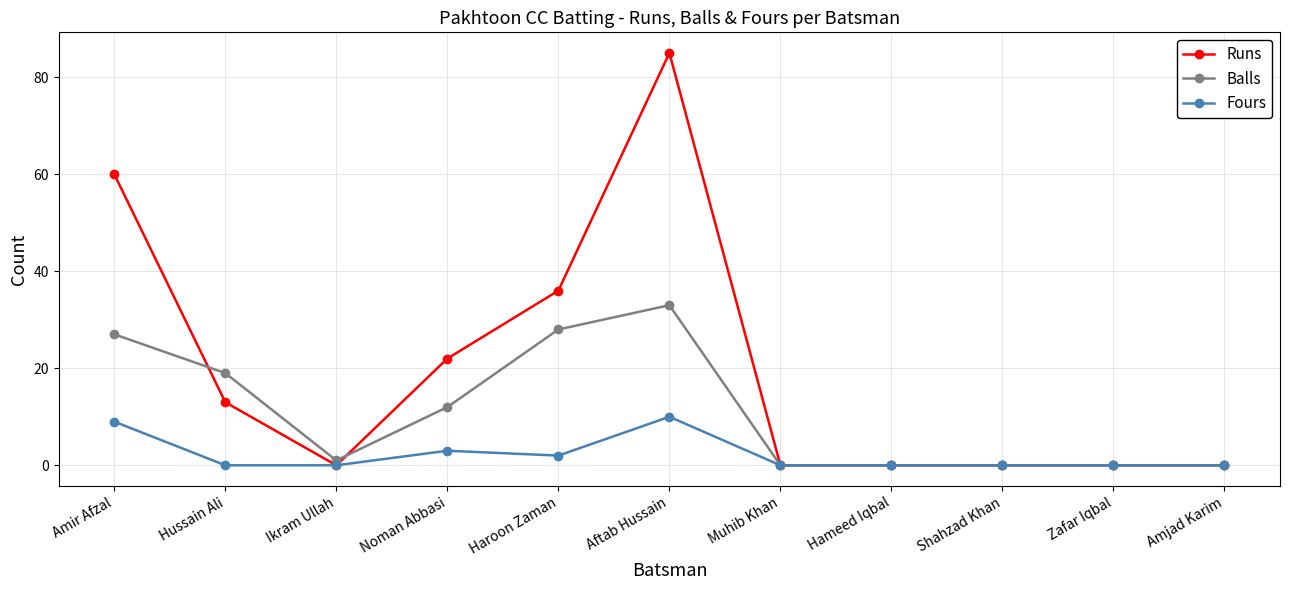

True or false: Fours has a value of 2 at Haroon Zaman.

True